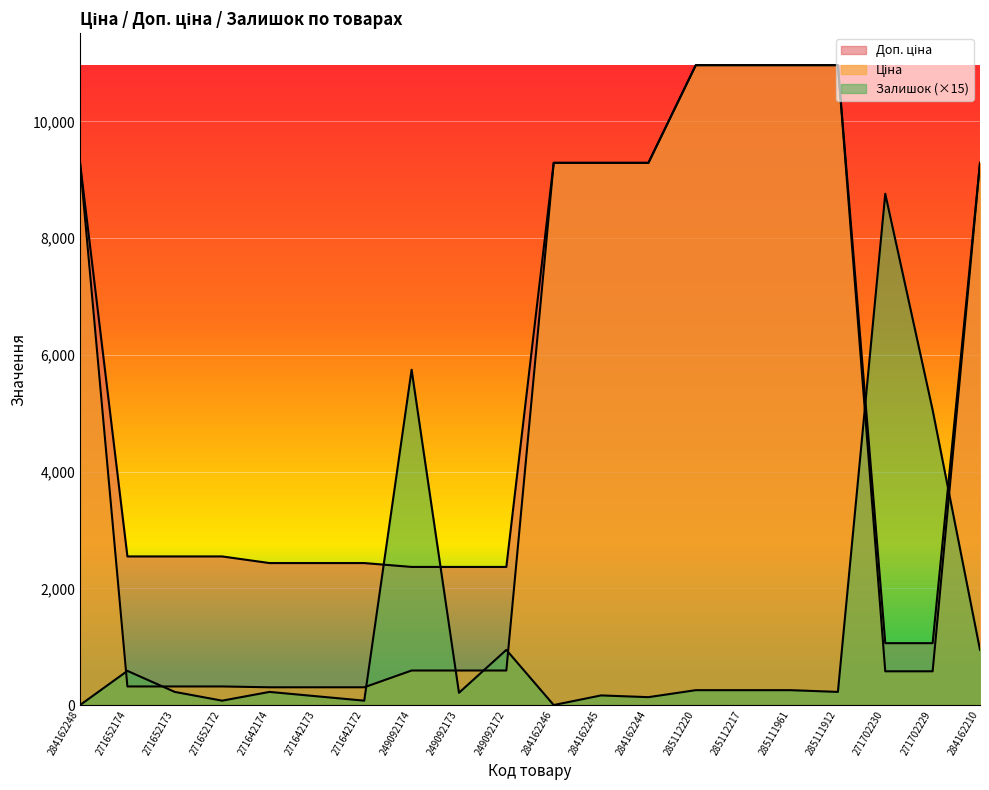

At which label does Залишок first exceed 225?

271652174